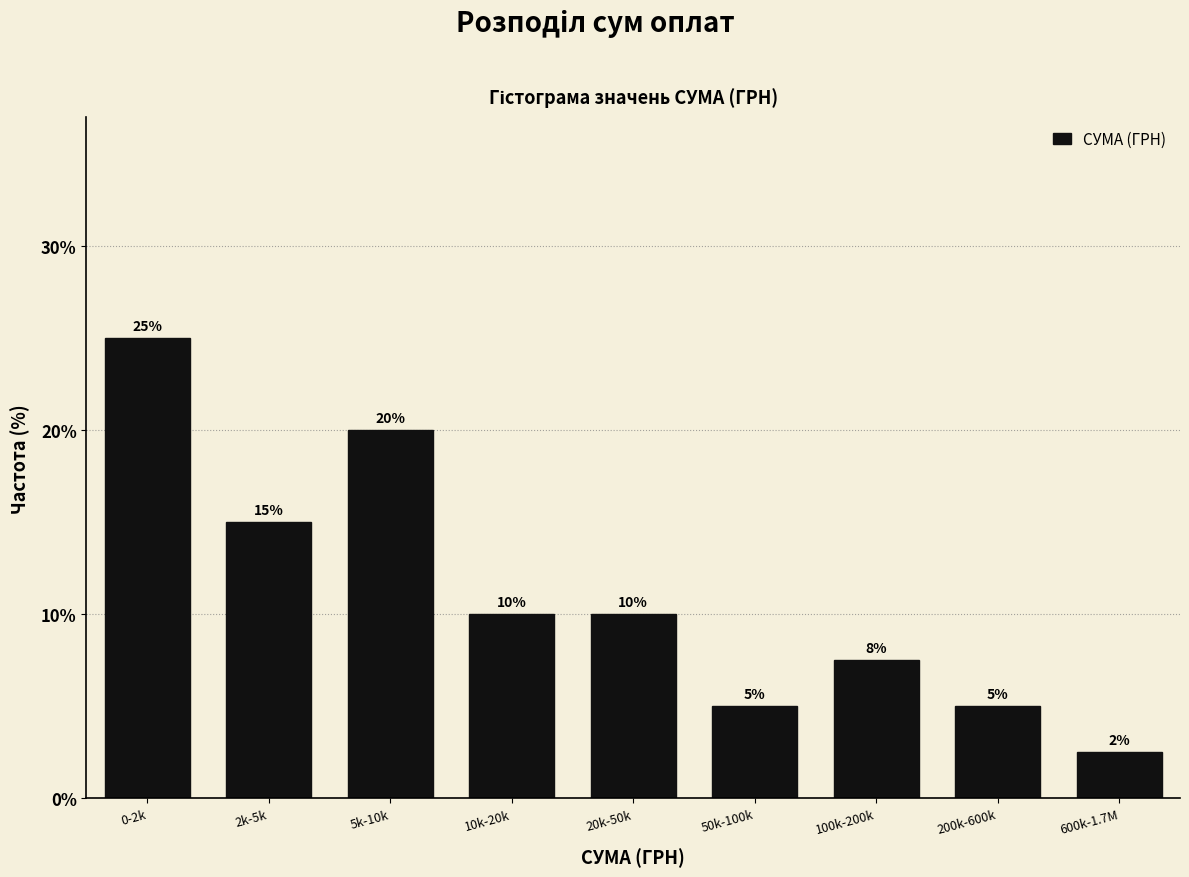

What is the maximum value shown in the chart?

25.0